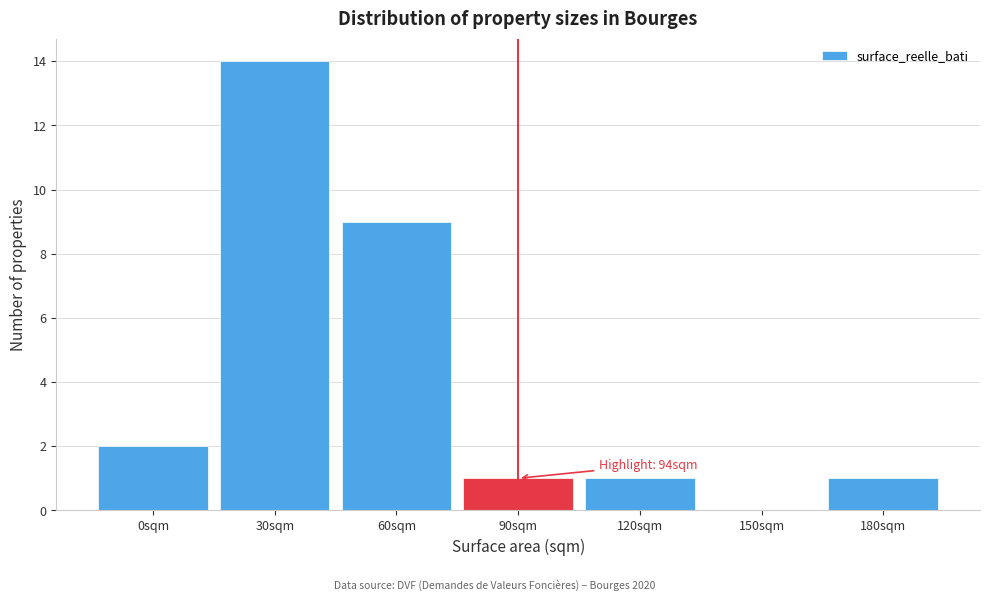

Reading right to left, transcribe all the data shown in this chart.

180sqm=1	150sqm=0	120sqm=1	90sqm=1	60sqm=9	30sqm=14	0sqm=2